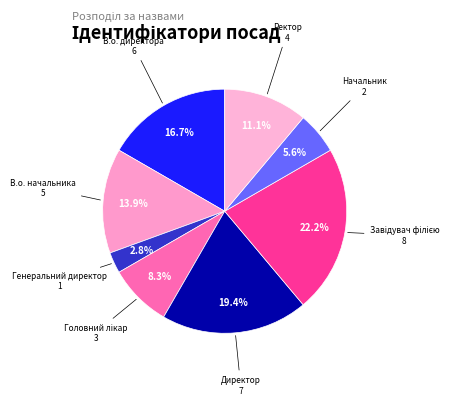

Is it true that Директор is 19% of the pie?

True